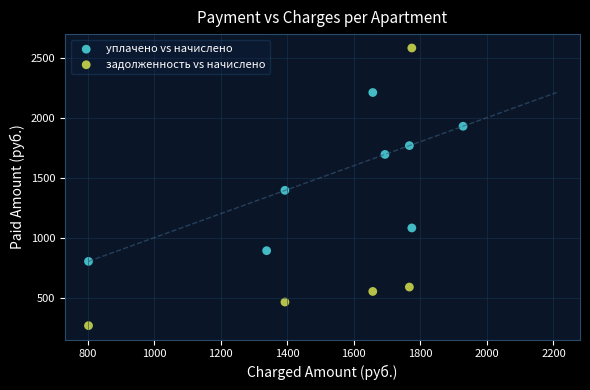

Which series has the widest spread of Y values?

задолженность vs начислено